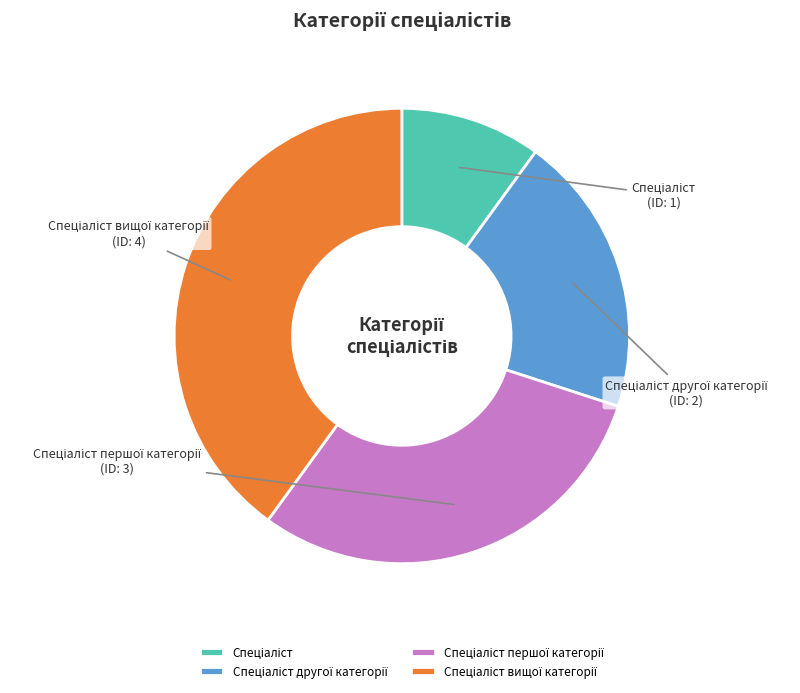

Is there any slice that represents more than half of the pie?

No